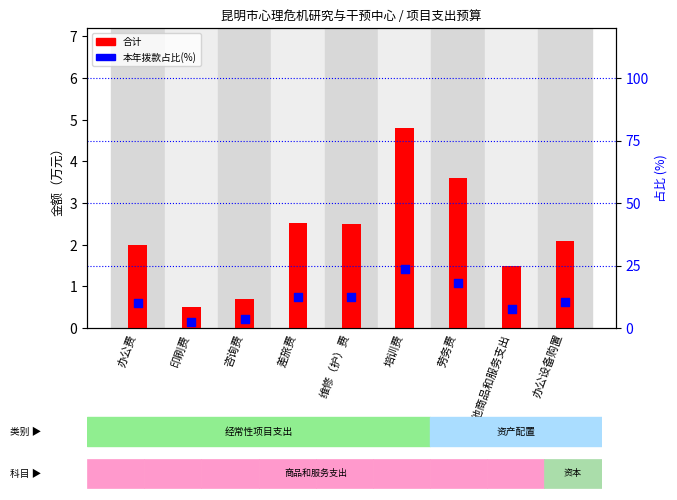

Is the value of 合计 at 其他商品和服务支出 greater than the value of 本年拨款占比(%) at 咨询费?

No